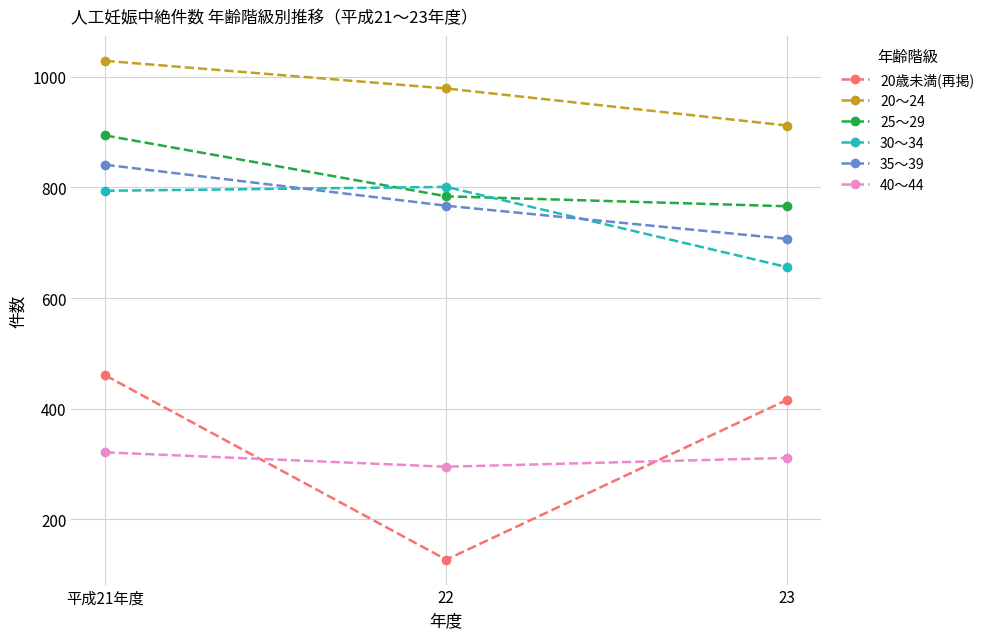

What is the maximum value for 20～24?

1029